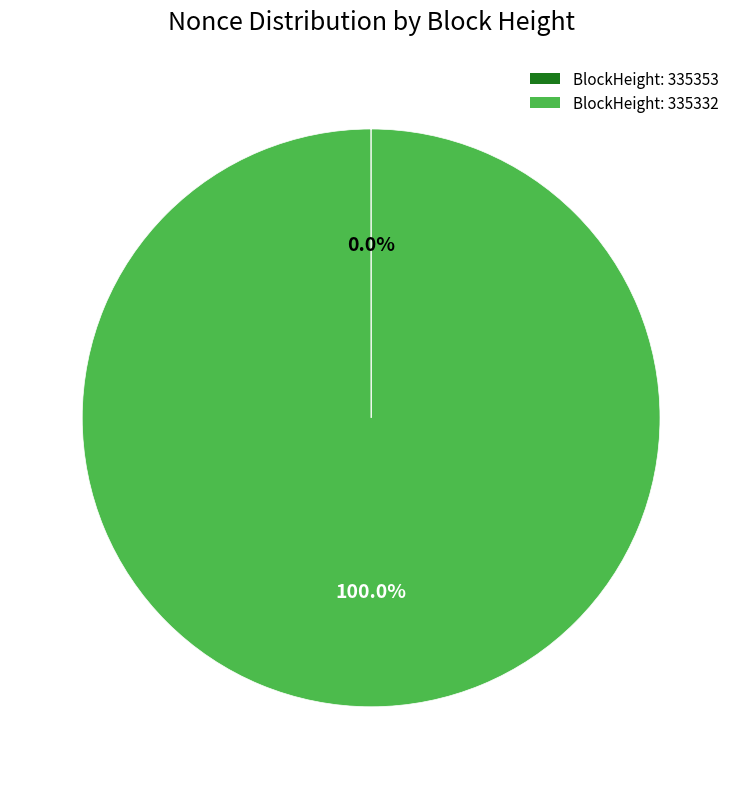

Is there a majority slice in this chart?

Yes